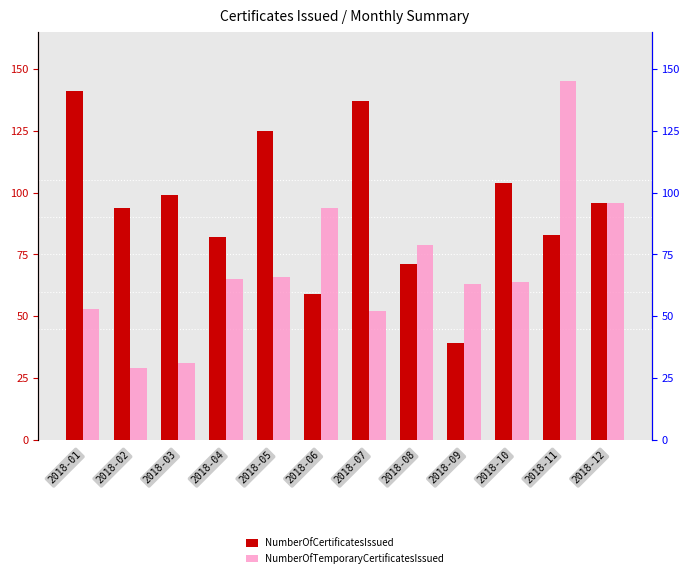

List the series in order of their peak value, lowest first.

NumberOfCertificatesIssued, NumberOfTemporaryCertificatesIssued